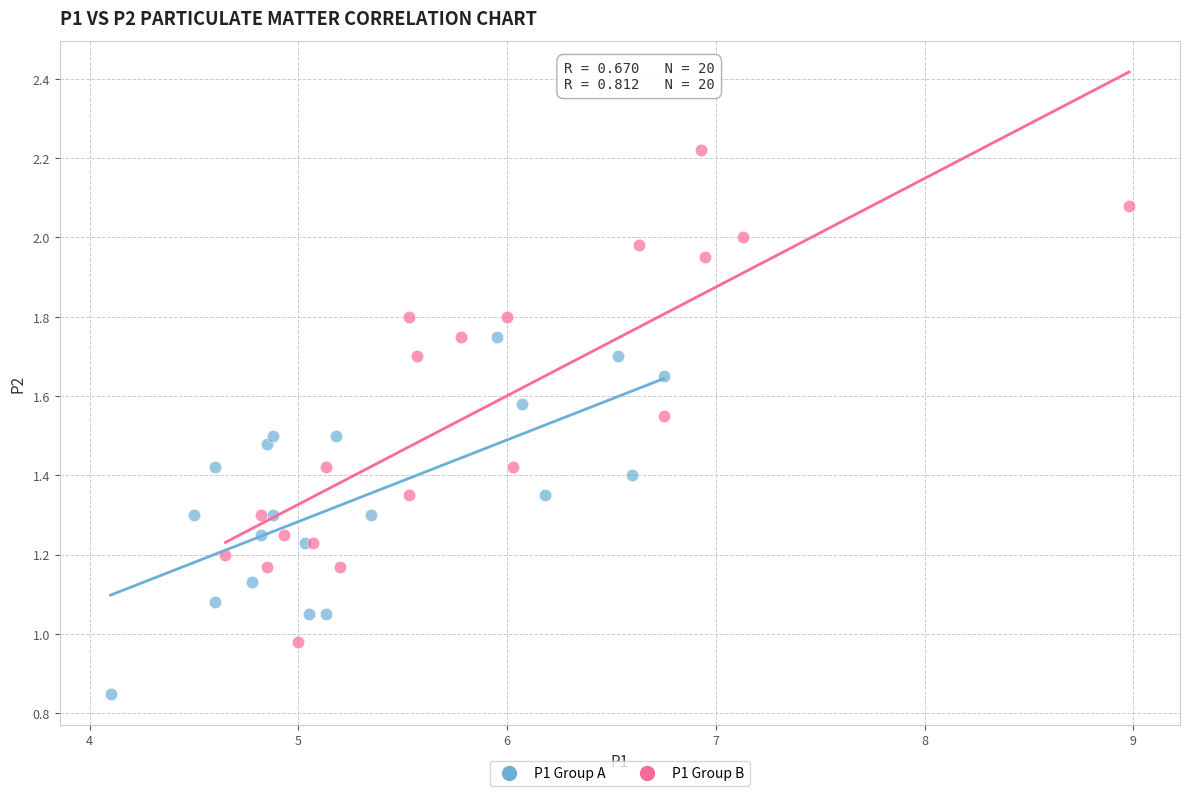

Which series has the widest spread of Y values?

P1 Group B